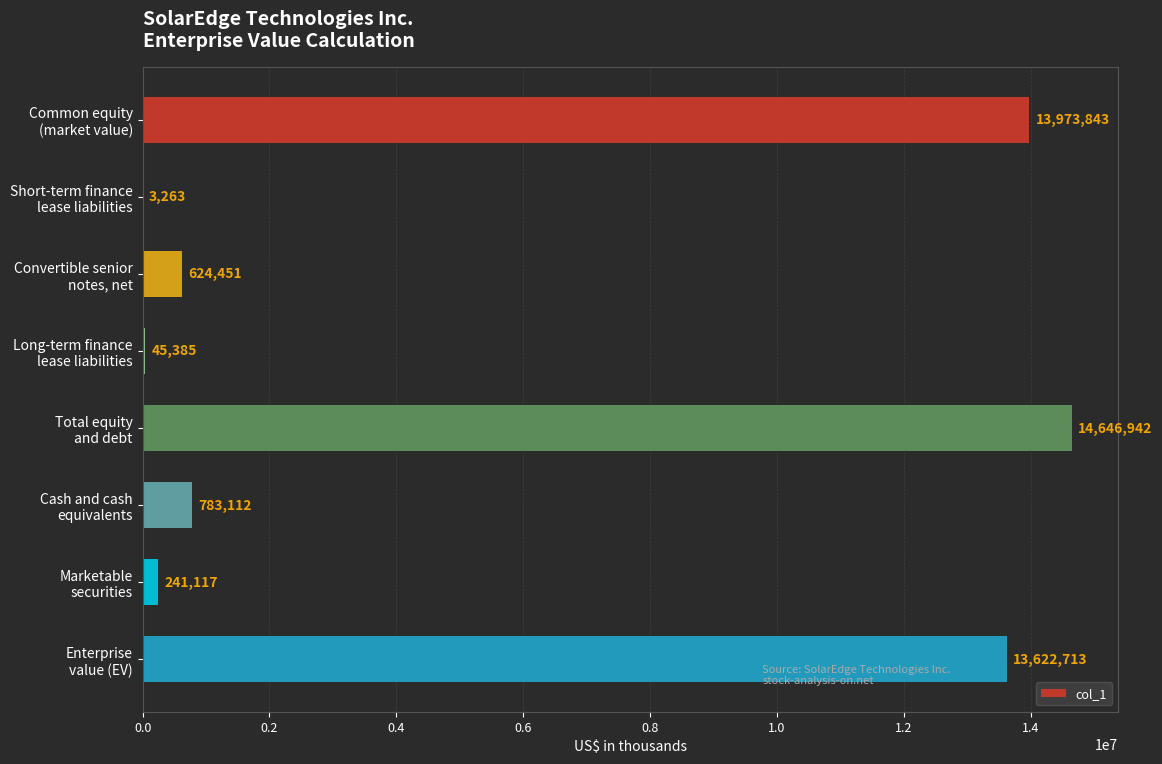

What is the maximum value shown in the chart?

14646942